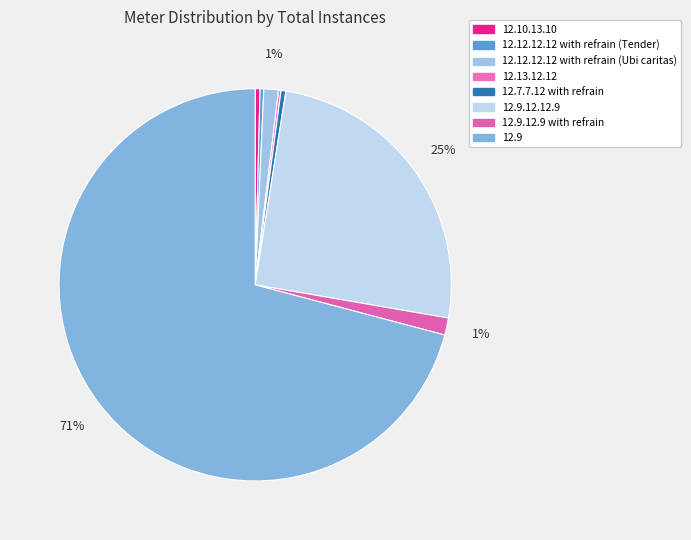

Is 12.9 the majority of the pie?

Yes